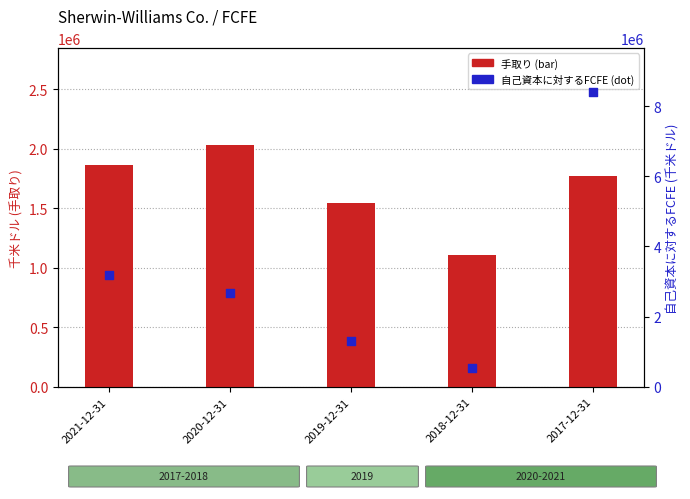

At how many categories does at least one series exceed 1390041?

4